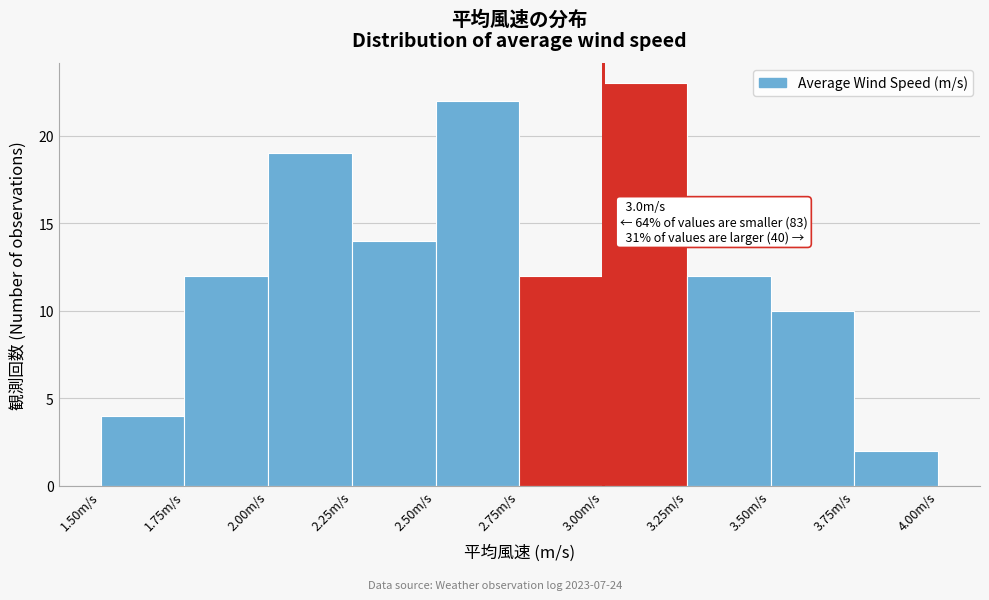

Over which range of the x-axis is the bar tallest?

3.00 to 3.25